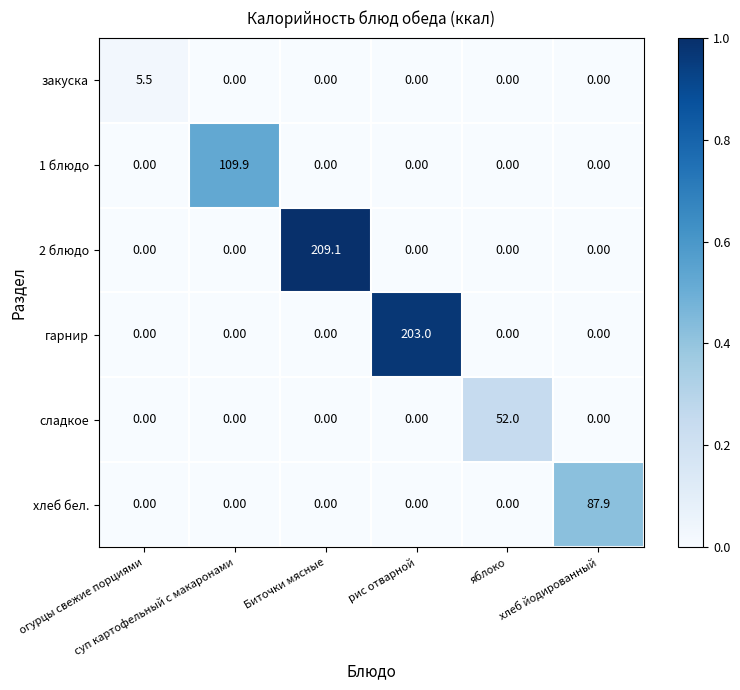

Which series has the largest total across all categories?

2 блюдо